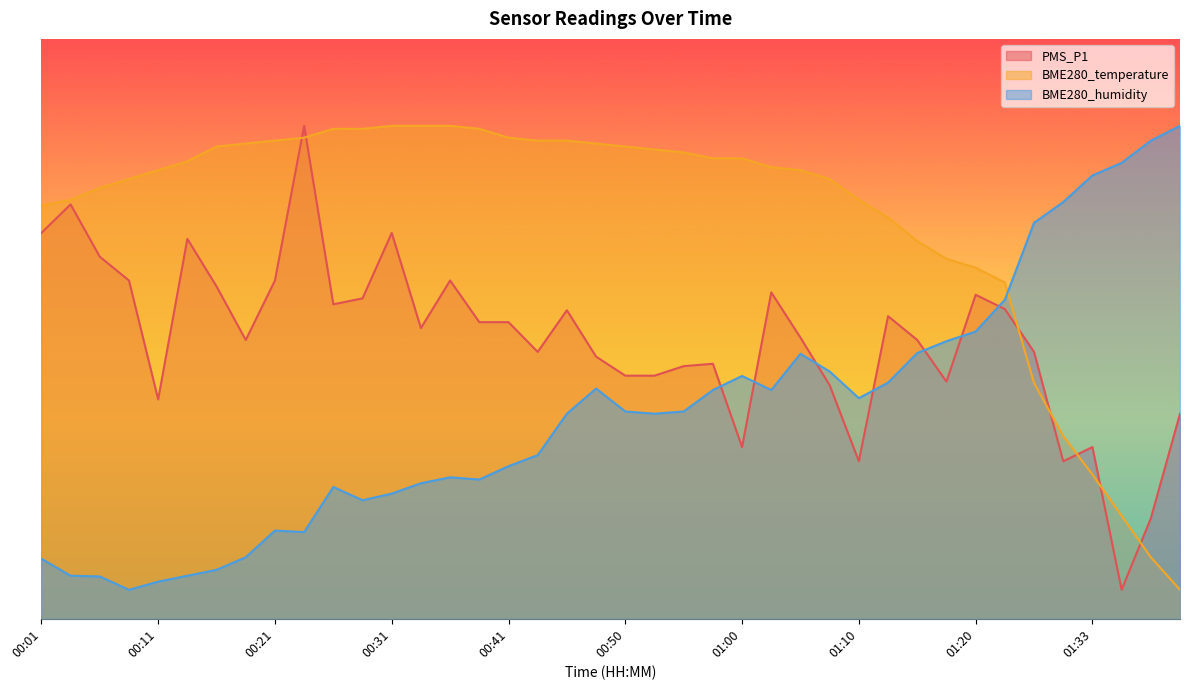

How many categories are shown in the chart?

40